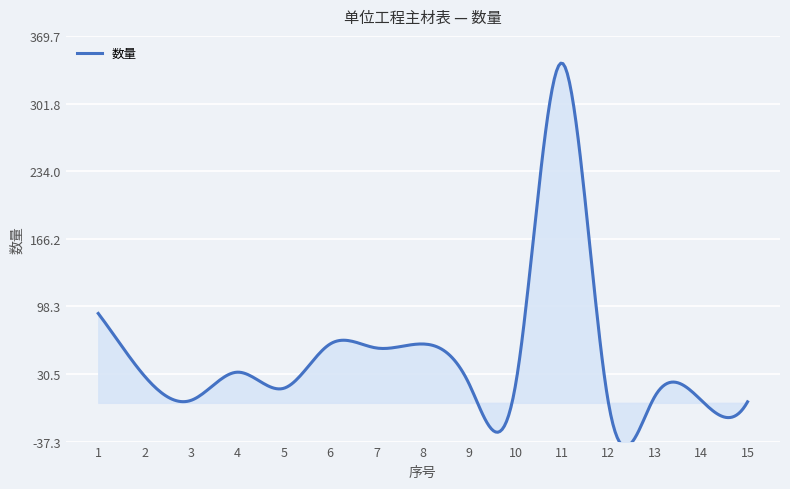

What is the sum of all values?

749.1